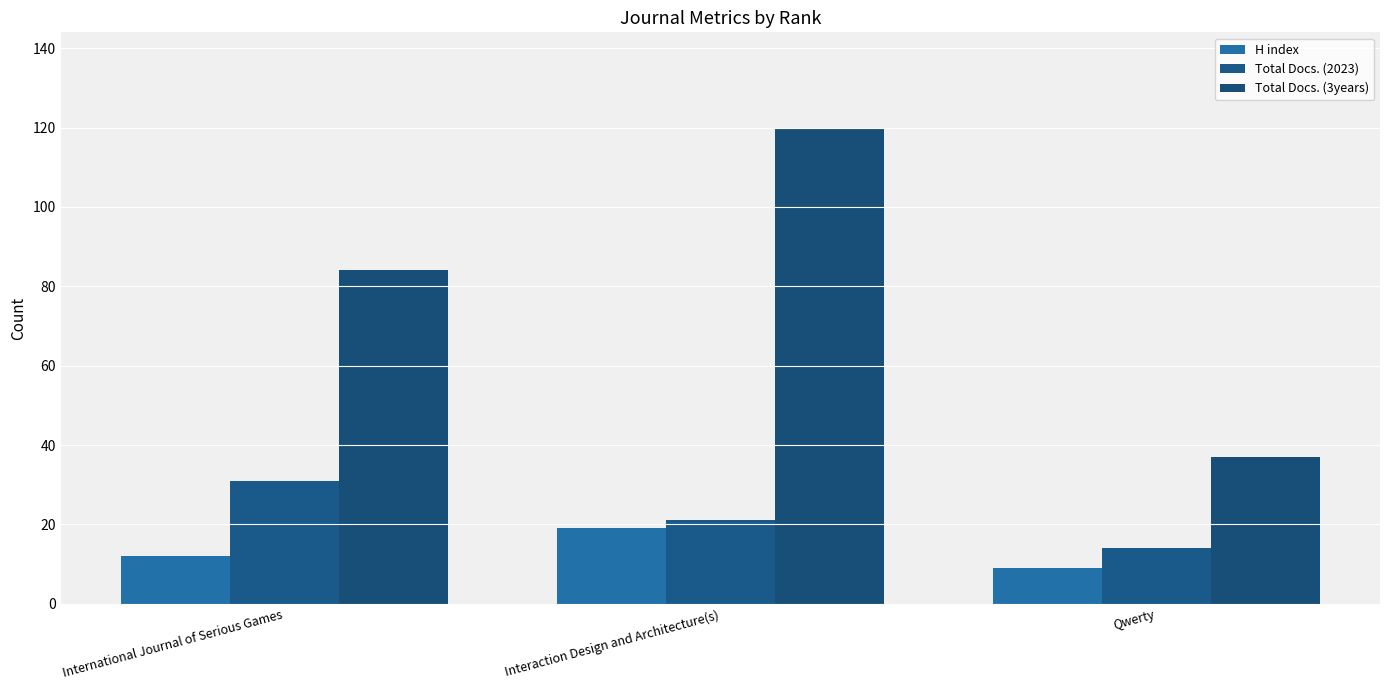

True or false: Total Docs. (3years) has a value of 37 at Qwerty.

True